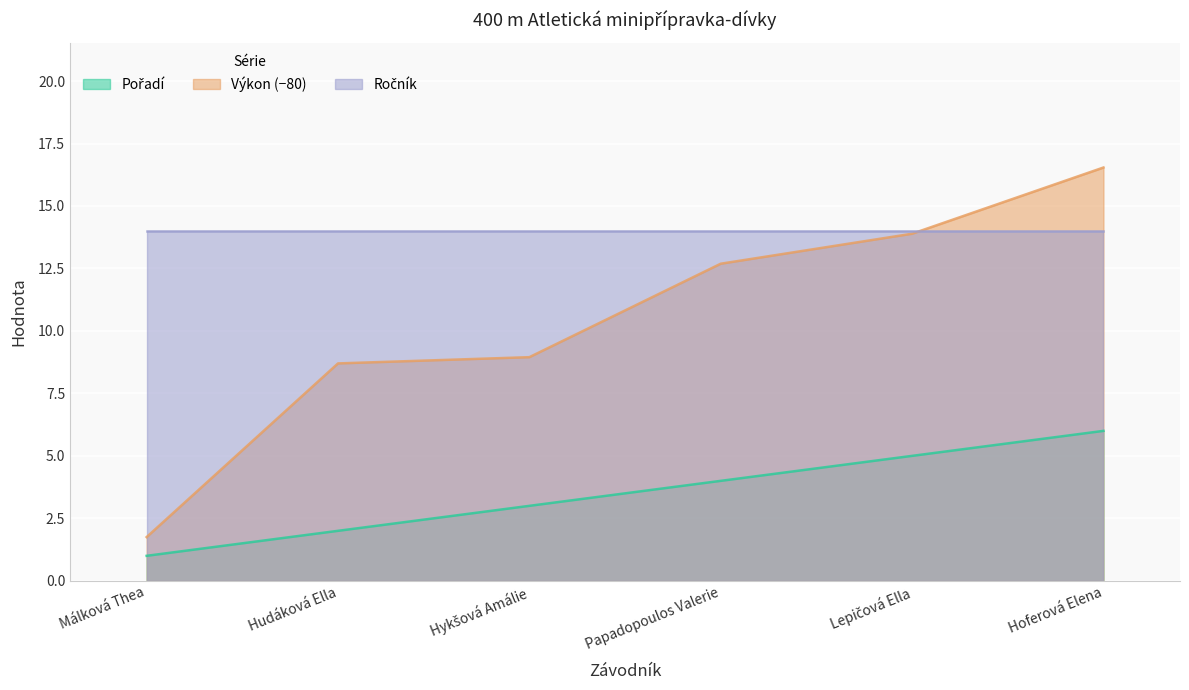

Which category has the lowest value across all series?

Málková Thea